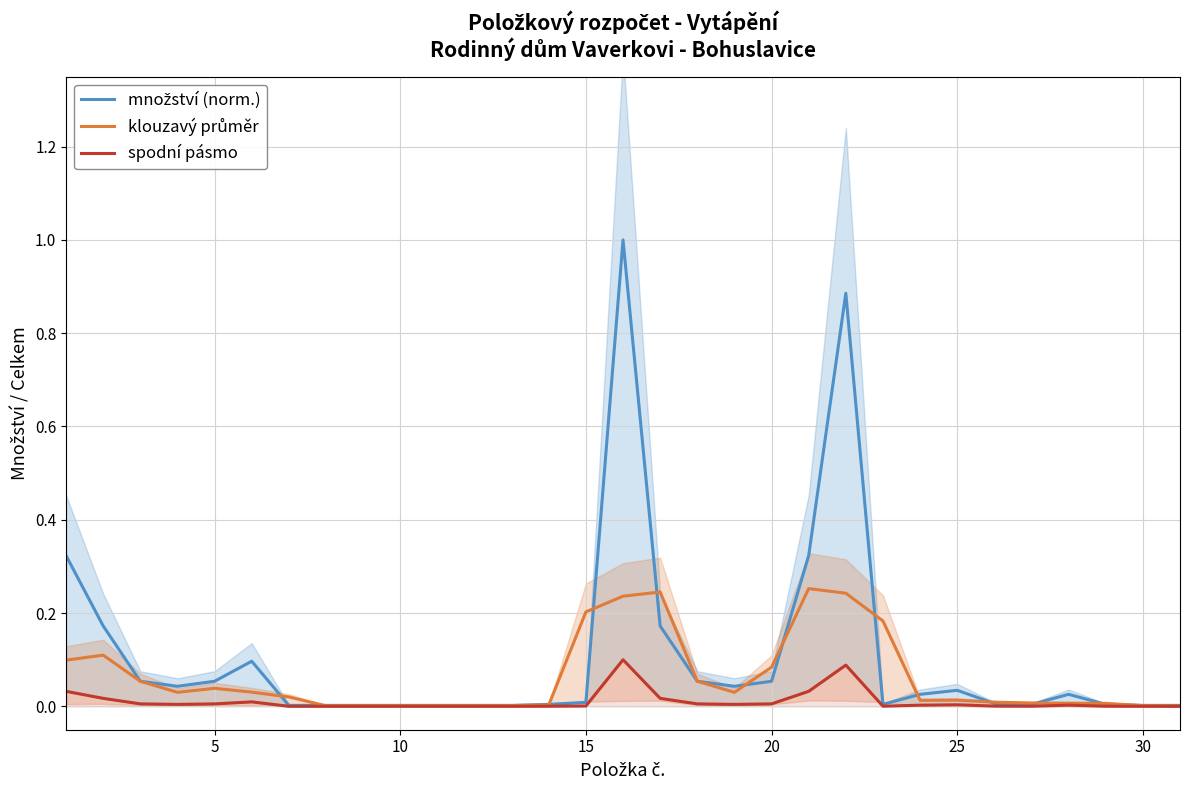

How many interior local valleys does the klouzavý průměr series have?

3